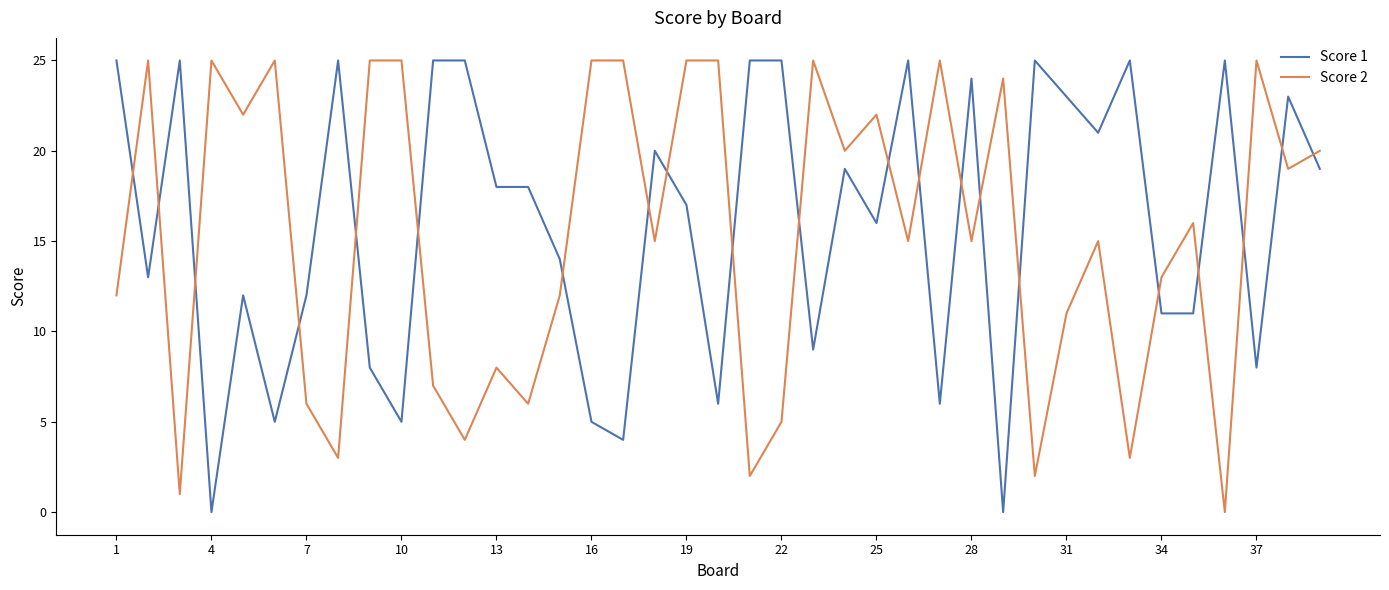

True or false: Score 2 and Score 1 cross at least once.

True